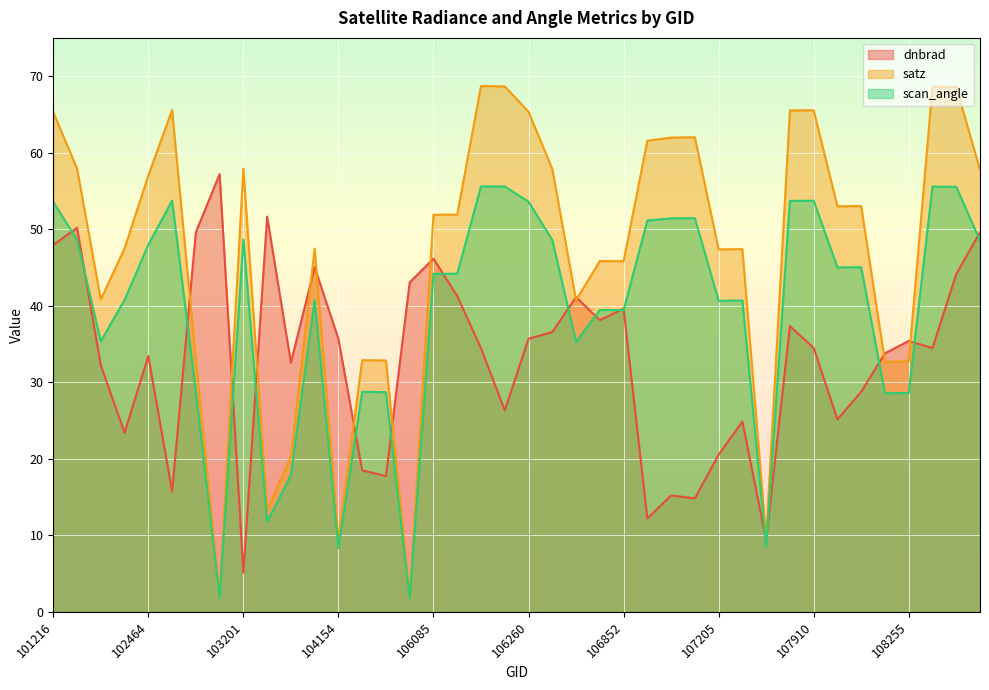

Does the chart display data point markers on the line(s)?

No